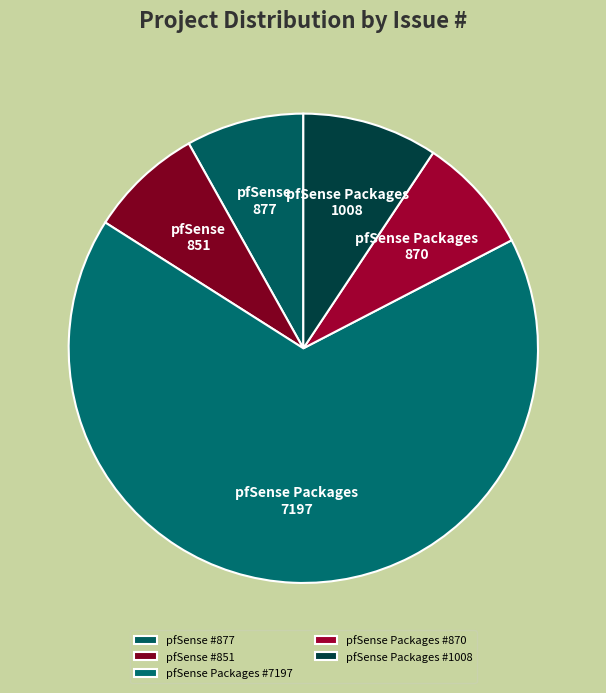

Count the number of slices in the pie.

5